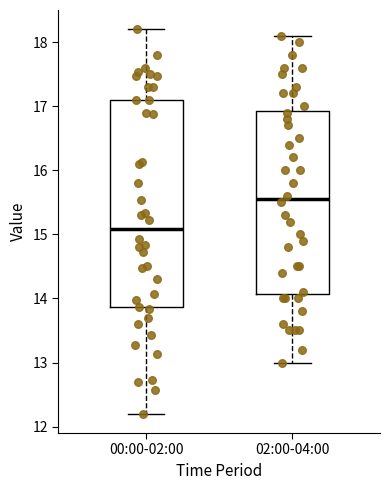

Which box is the tallest, from its lower edge to its upper edge?

00:00-02:00